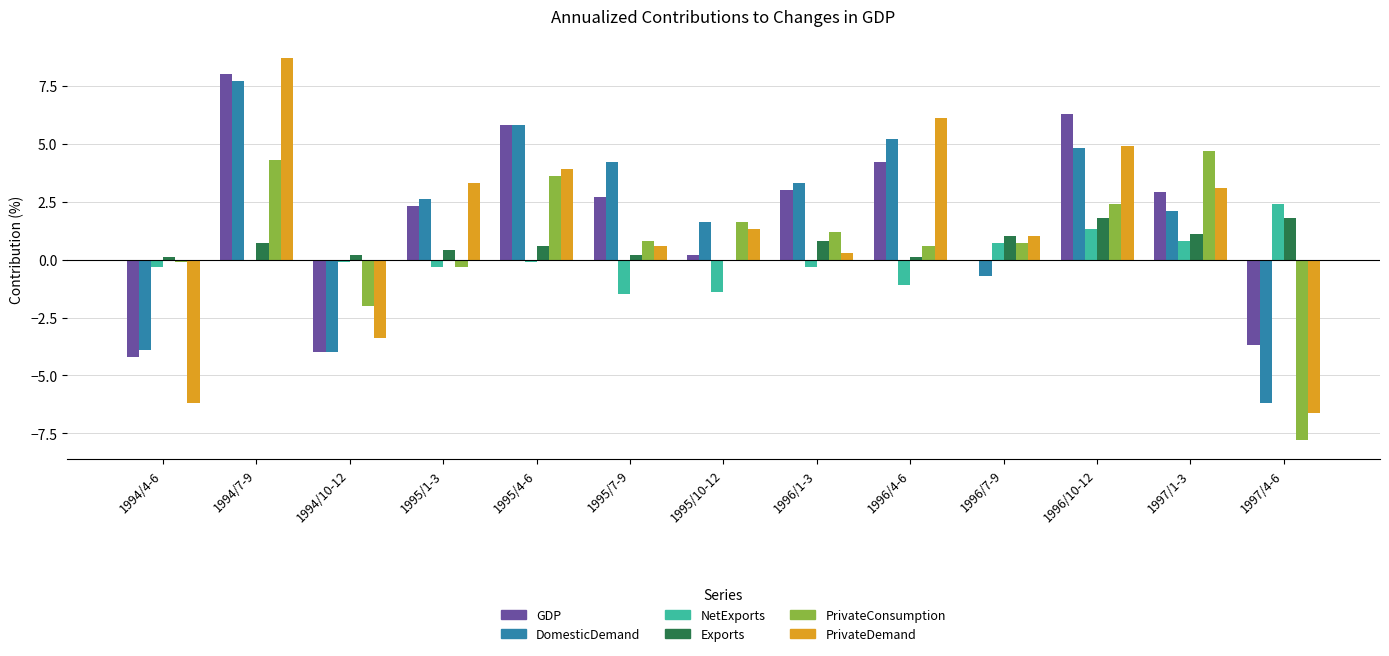

What is the highest value of the PrivateDemand series?

8.7